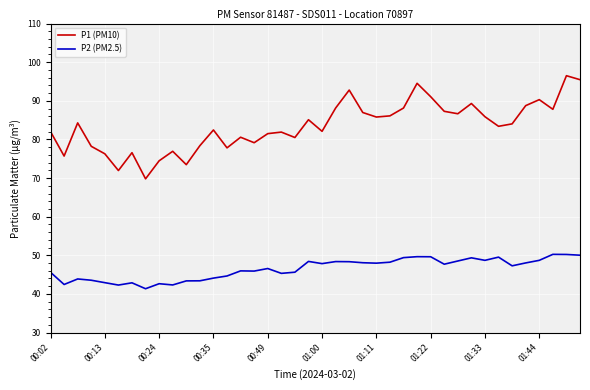

Which series has the widest spread of values?

P1 (PM10)